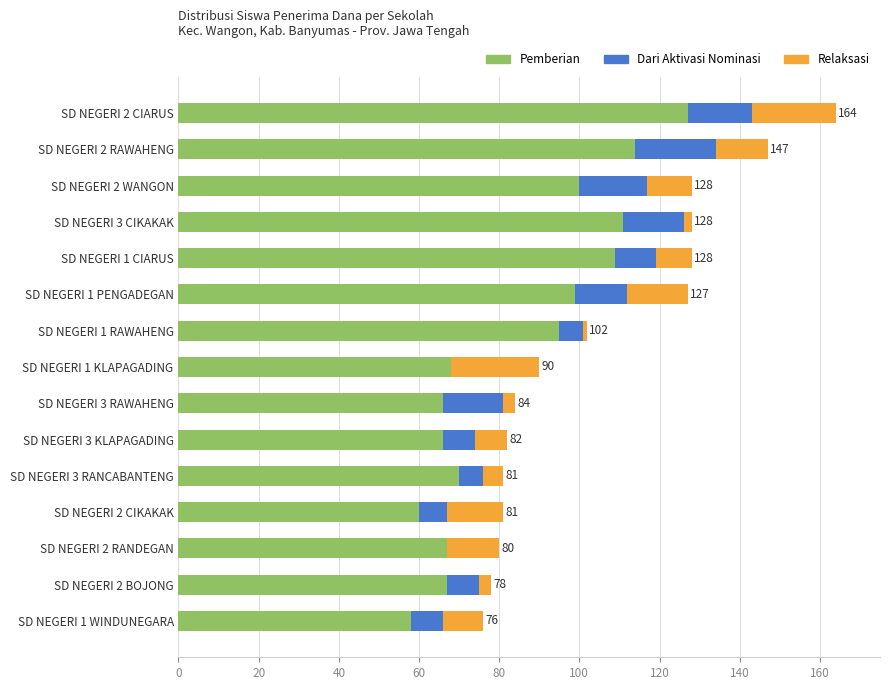

What is the sum of all Pemberian values?

1277